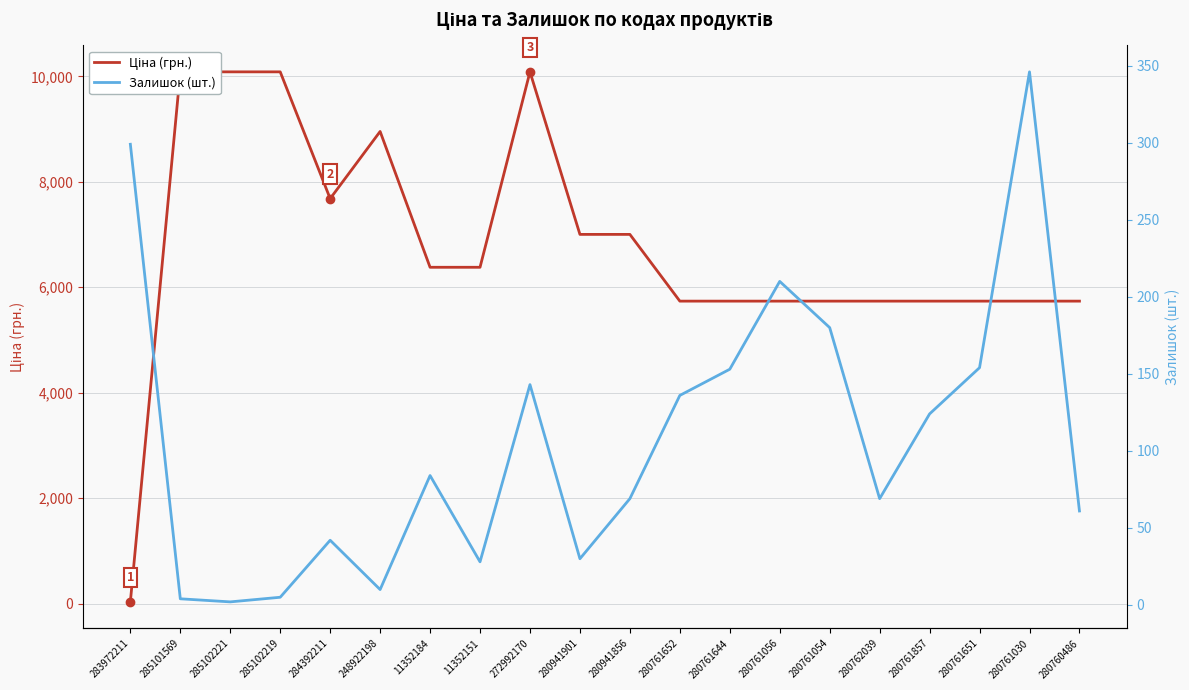

After their last crossing, which series has the higher values: Залишок (шт.) or Ціна (грн.)?

Ціна (грн.)